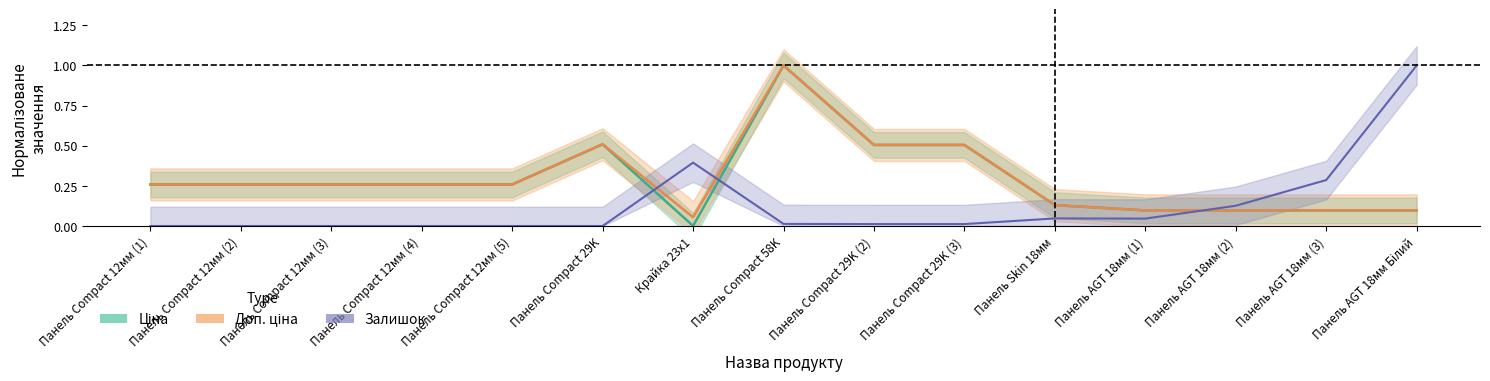

What position from the right is Панель Compact 29K (3)?

6